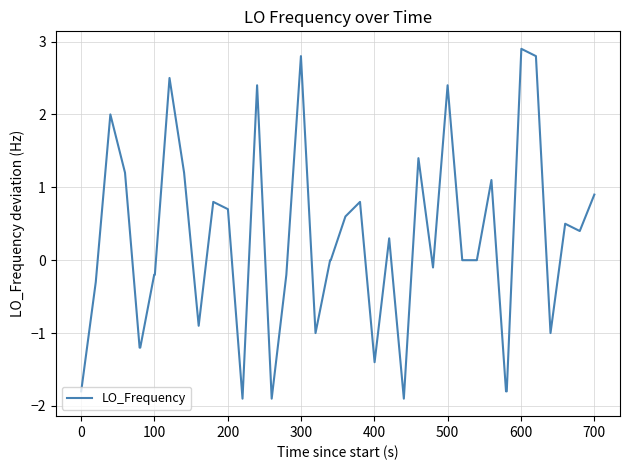

What is the minimum value shown in the chart?

-1.9